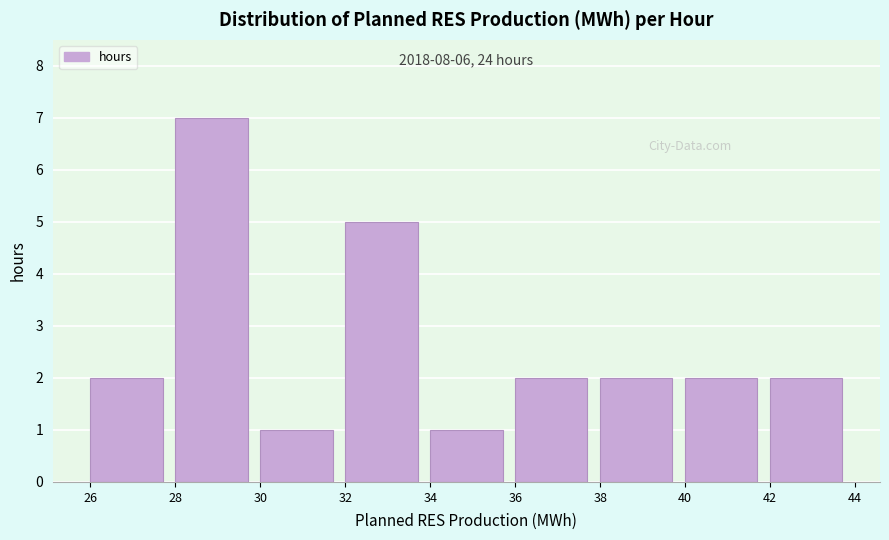

Over which range of the x-axis is the bar tallest?

28 to 30